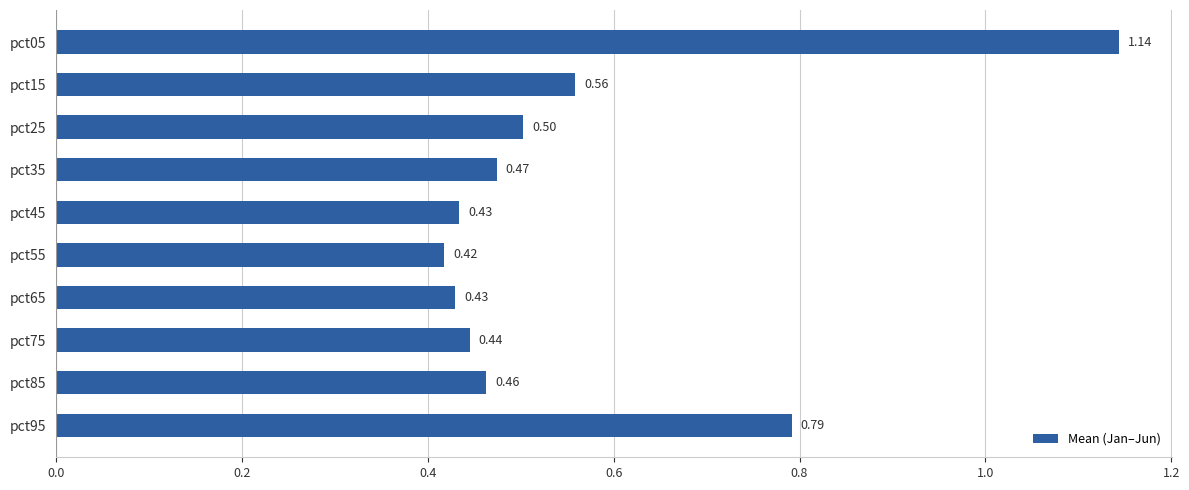

What is the change in value from pct25 to pct95?

+0.3